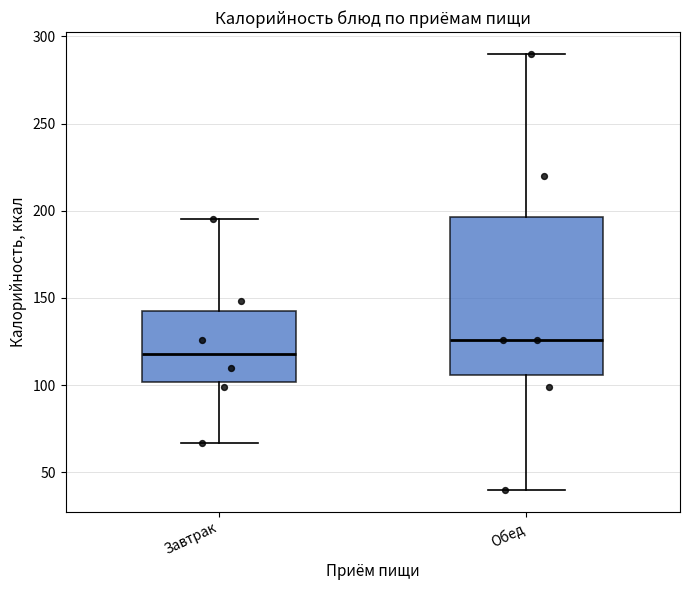

Which box's median line is the lowest?

Завтрак